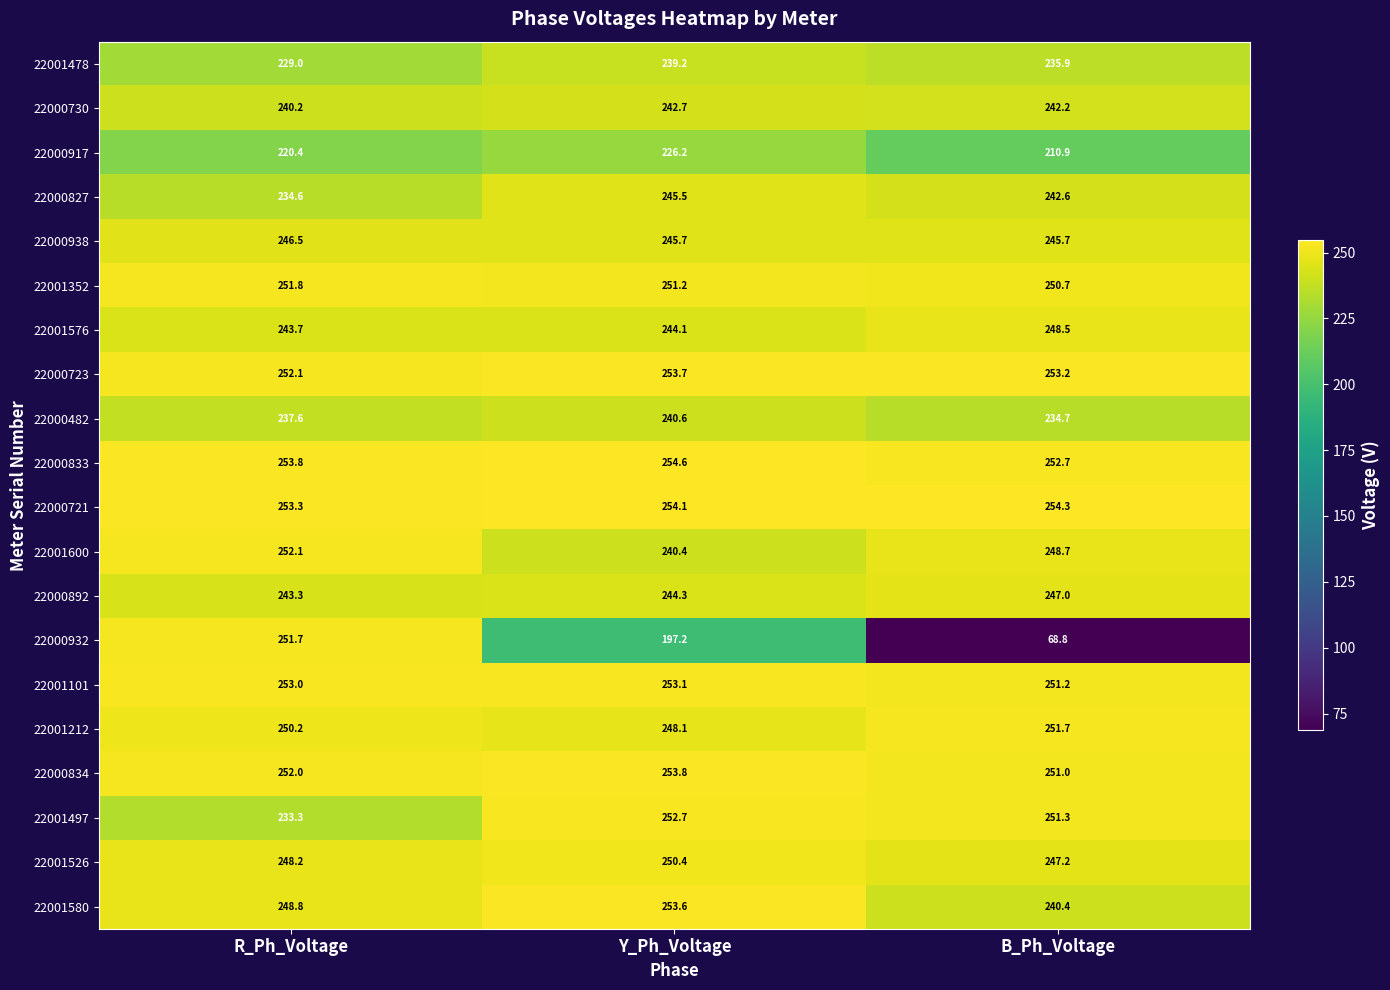

How many values in the 22001478 series are below 235?

1